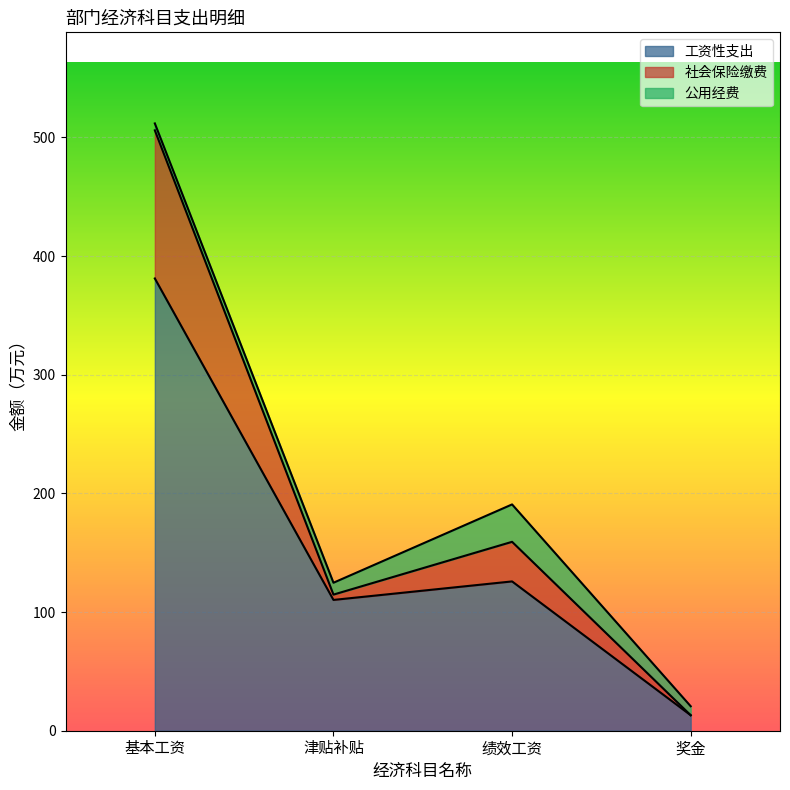

What is the approximate value of 工资性支出 at 绩效工资?

125.8